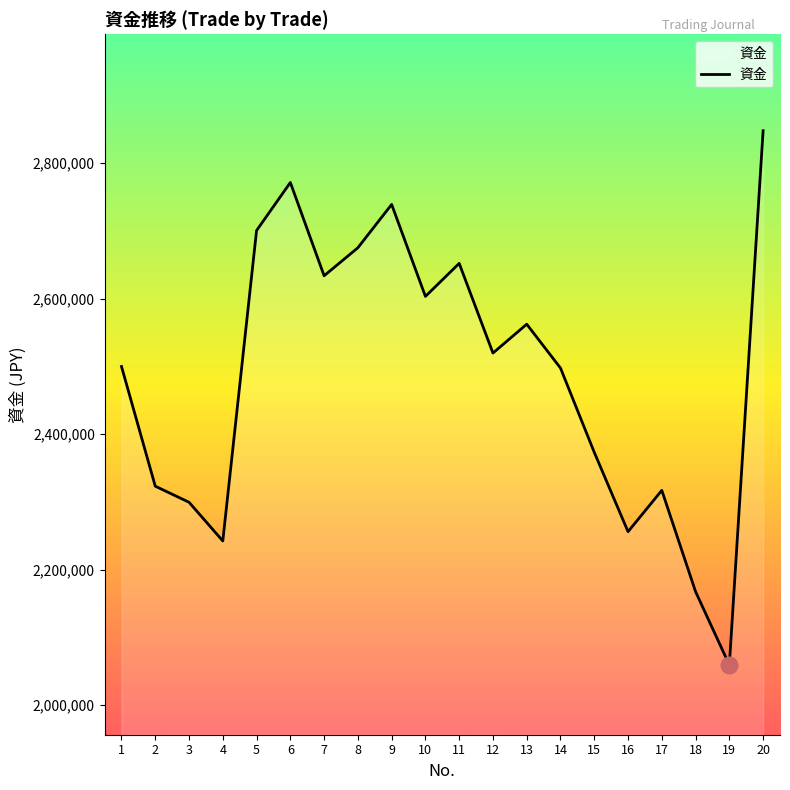

What is the sum of the values at 8 and 12?

5195081